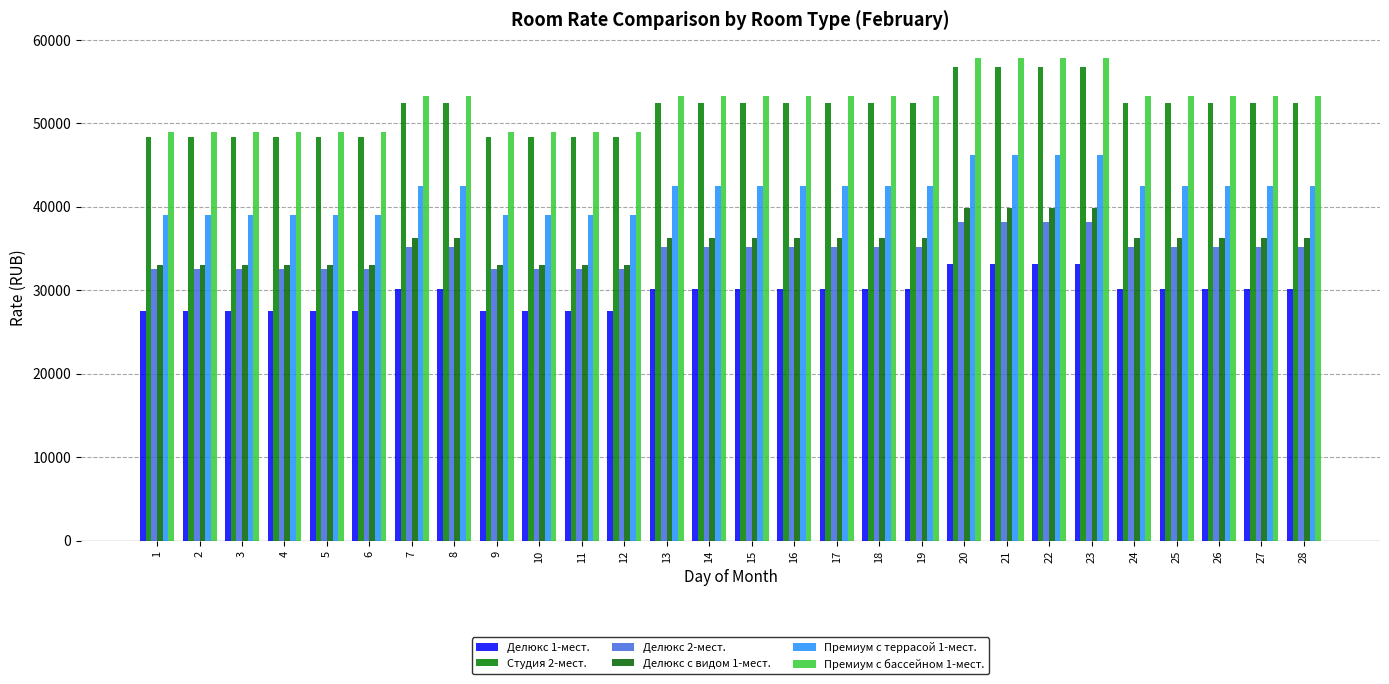

List the series in order of their peak value, highest first.

Премиум с бассейном 1-мест., Студия 2-мест., Премиум с террасой 1-мест., Делюкс с видом 1-мест., Делюкс 2-мест., Делюкс 1-мест.